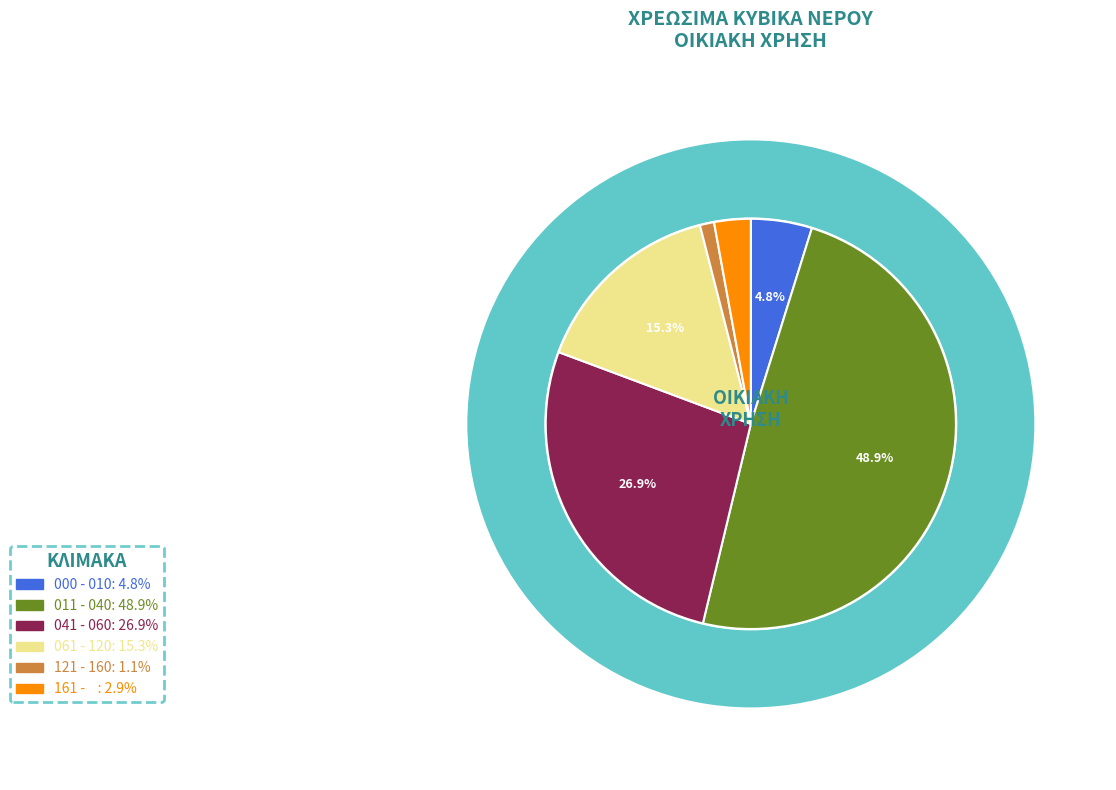

Is it true that 041 - 060 is 27% of the pie?

True